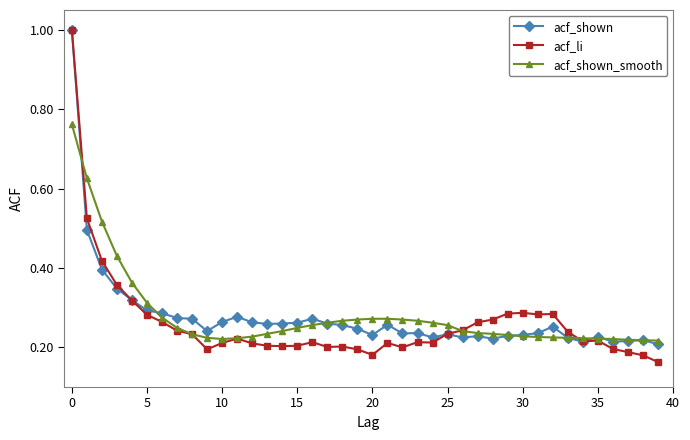

What is the maximum value shown in the chart?

1.0